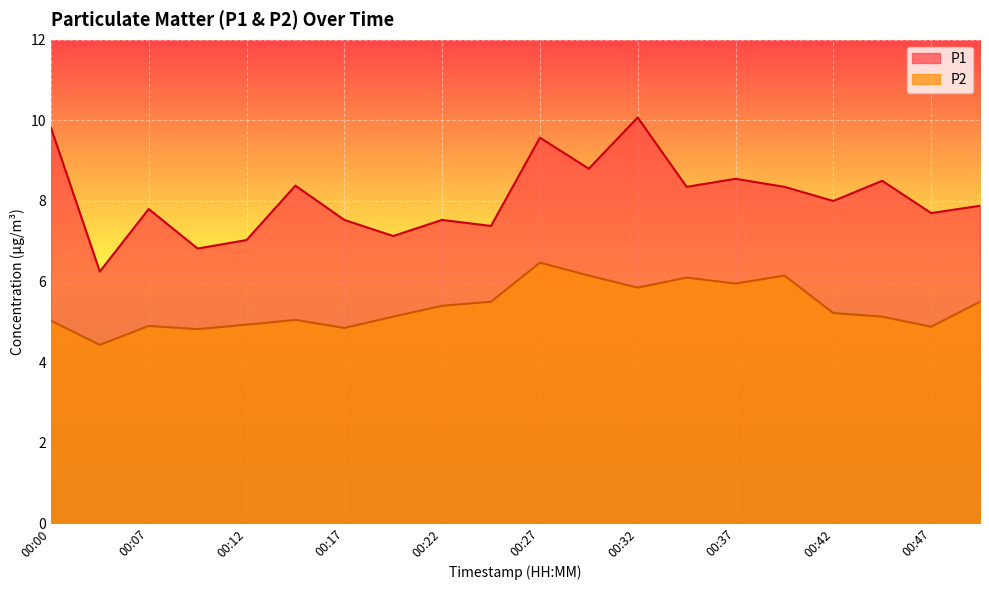

What is the spread (max minus min) of values at 00:15?

3.3